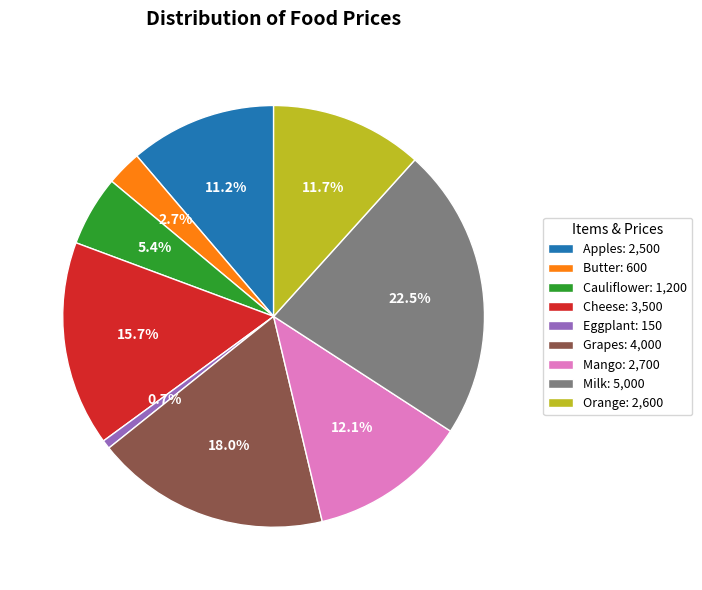

Which category has the biggest portion of the pie?

Milk